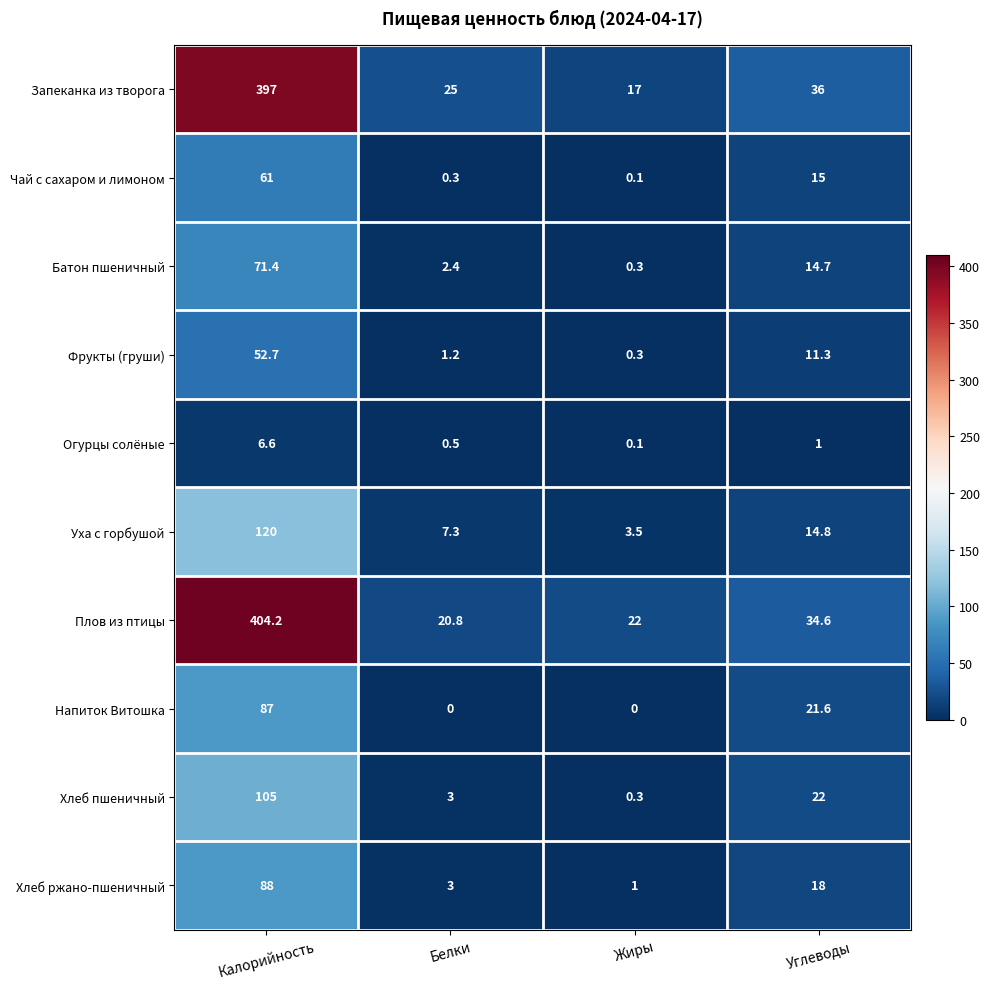

What is the sum of the Хлеб ржано-пшеничный values at Калорийность and Белки?

91.0